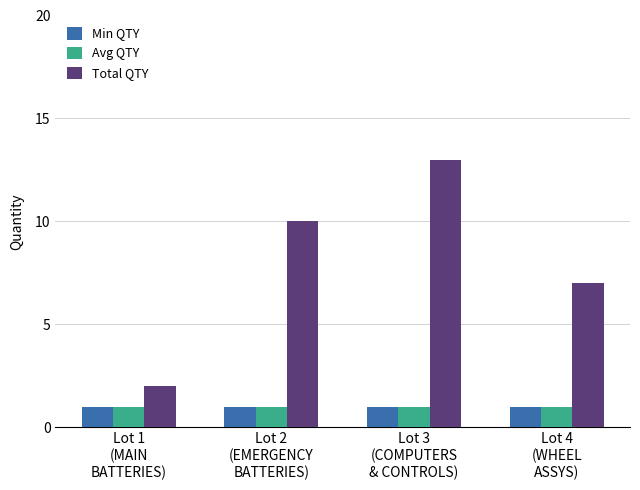

Is it true that Total QTY equals 2 at Lot 1
(MAIN
BATTERIES)?

True